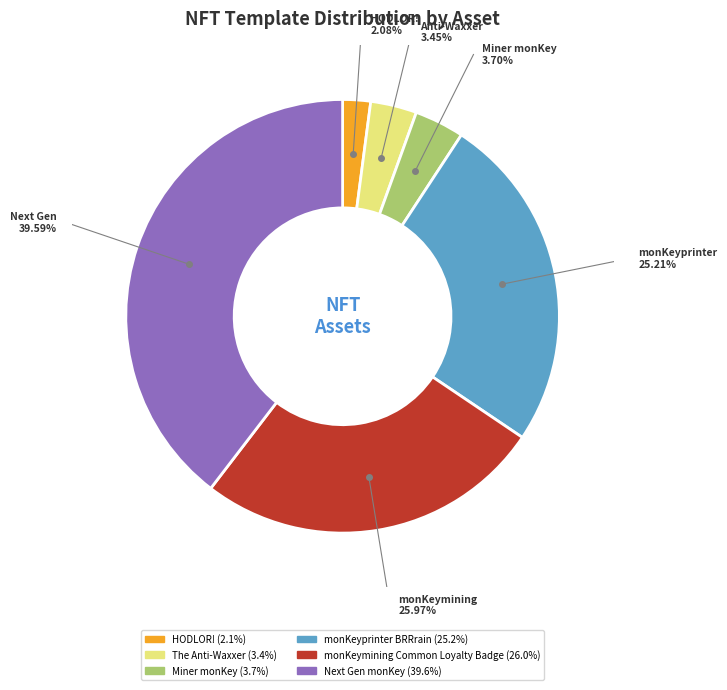

What percentage is NOT represented by Next Gen monKey?

60.4%